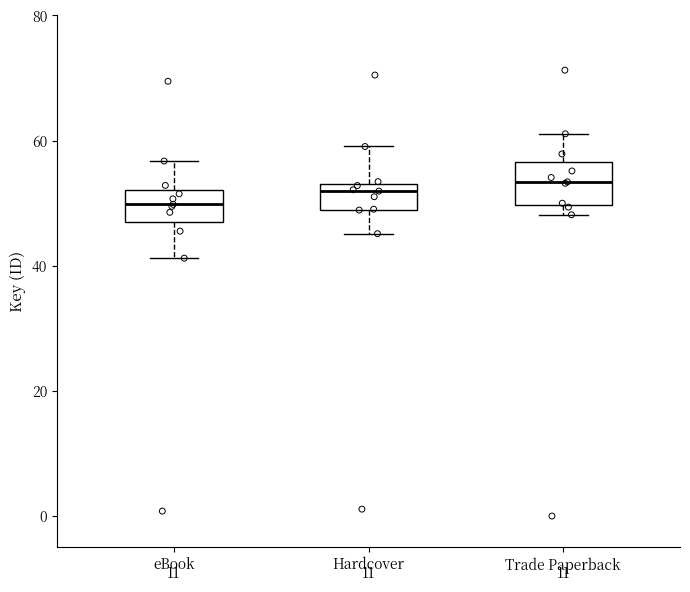

Where is the upper edge of the box for eBook on the y-axis? The values are not printed on the chart, so give them approximately, as read against the axis.

52